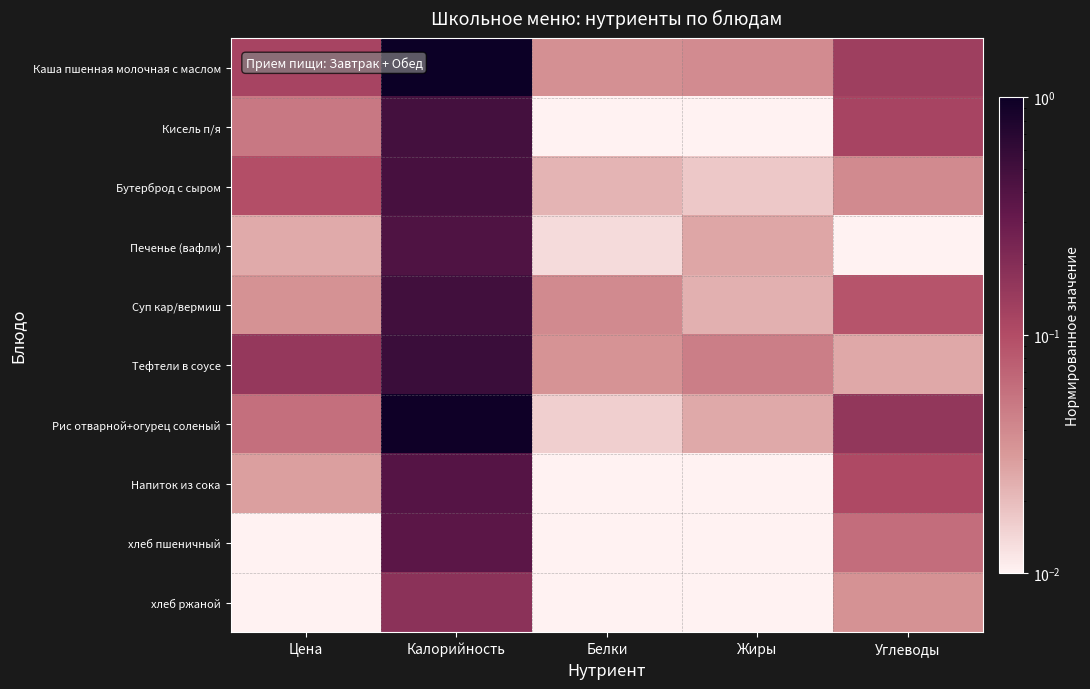

Which series has the largest total across all categories?

Каша пшенная молочная с маслом